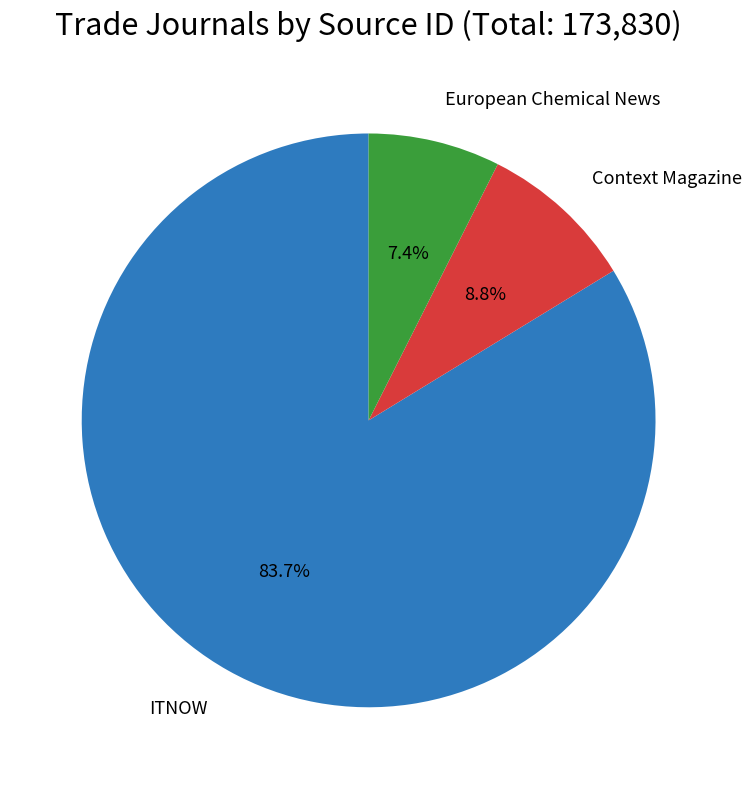

Count the number of slices in the pie.

3